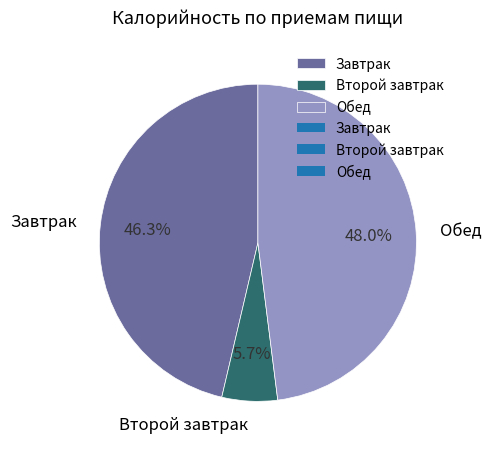

To the nearest percent, what percentage of the pie is Обед?

48%